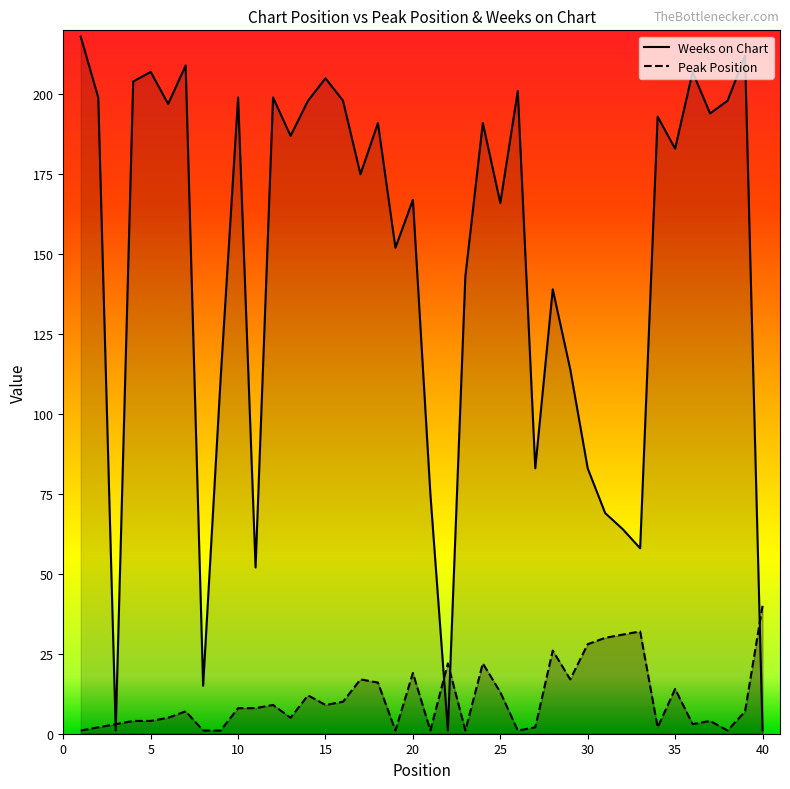

Which has a higher value, 28 or 36?

28